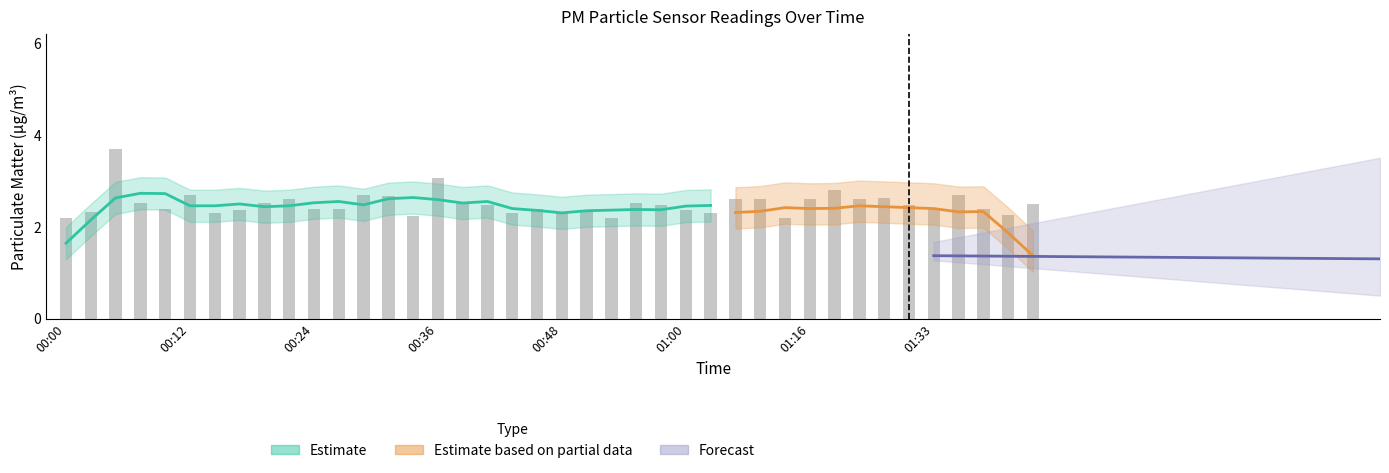

What is the sum of all values?

100.1